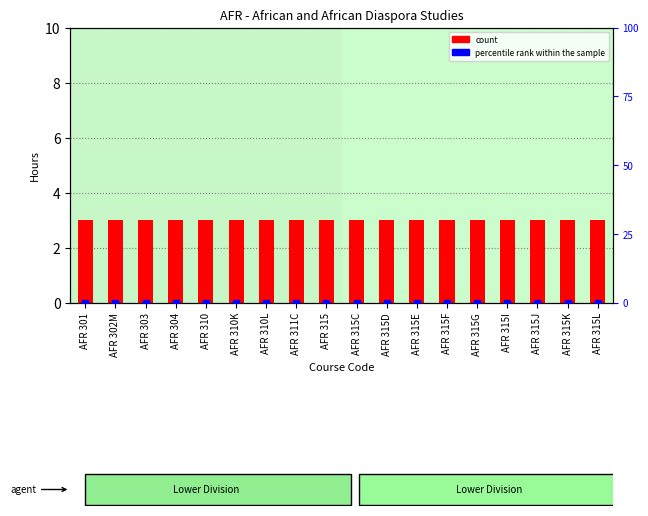

What is the sum of all count values?

54